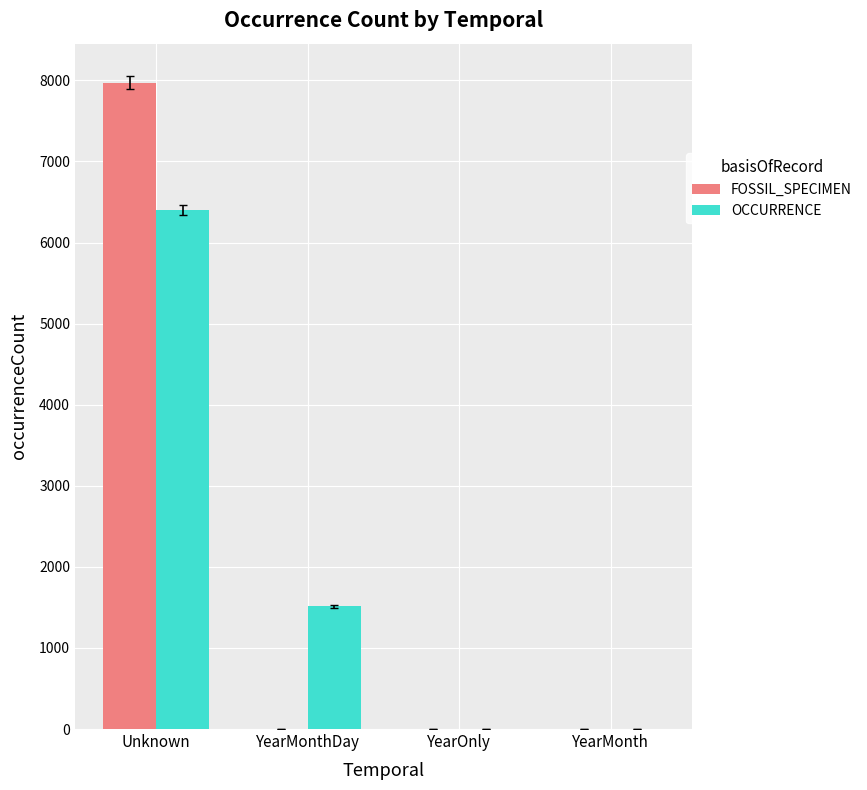

True or false: FOSSIL_SPECIMEN has a value of 0 at YearMonthDay.

True